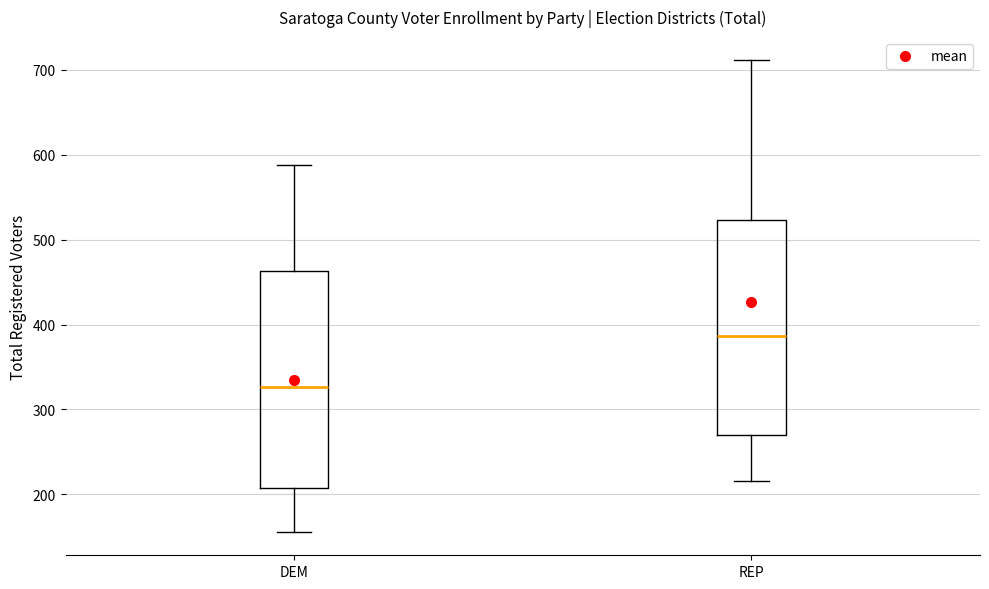

Which box's median line is the lowest?

DEM